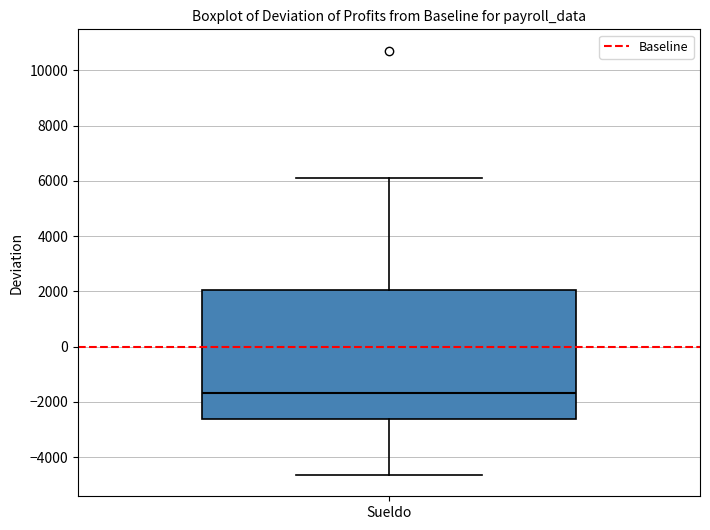

Transcribe this box plot: give where the median line is, the range the box spans, and where the two whiskers end, as read against the y-axis. The values are not printed on the chart, so give them approximately, as read against the axis.

median -1600, box -2600 to 2000, whiskers -4600 to 6200